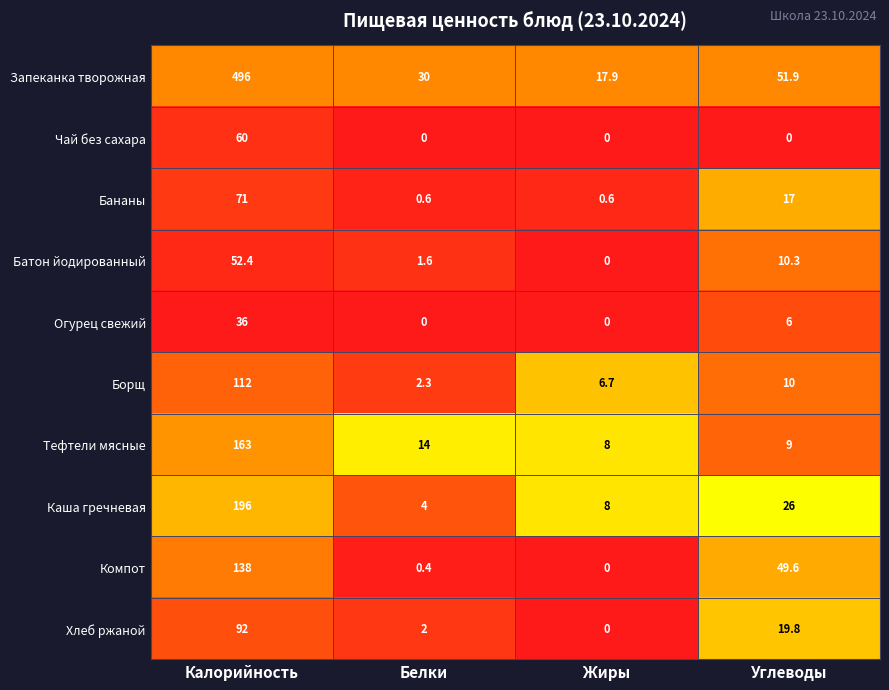

What is the sum of all Огурец свежий values?

42.0